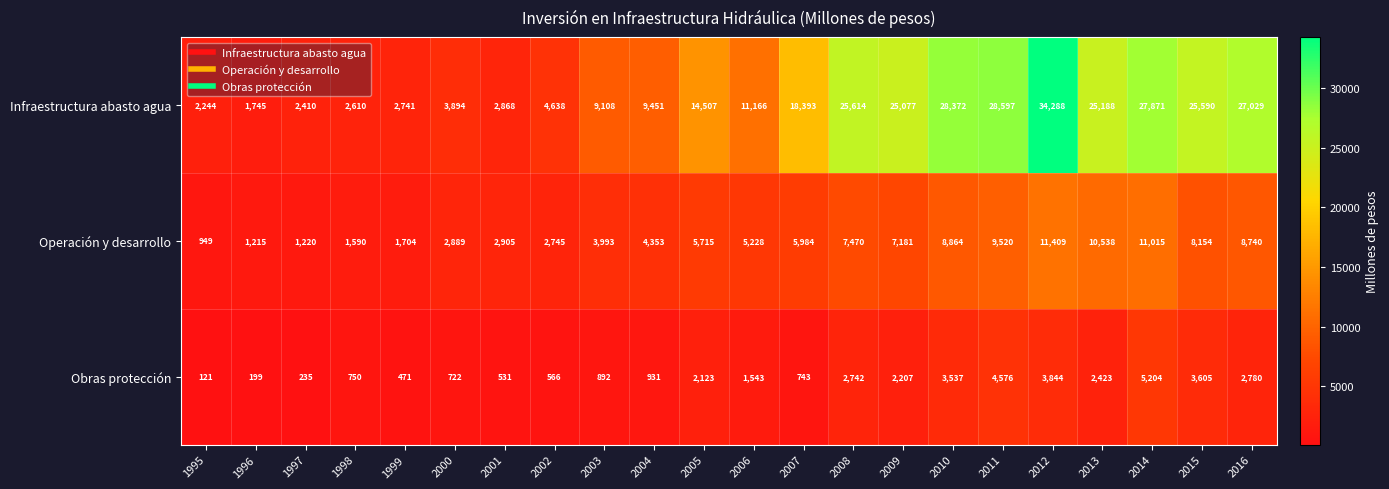

What is the greatest value displayed?

34288